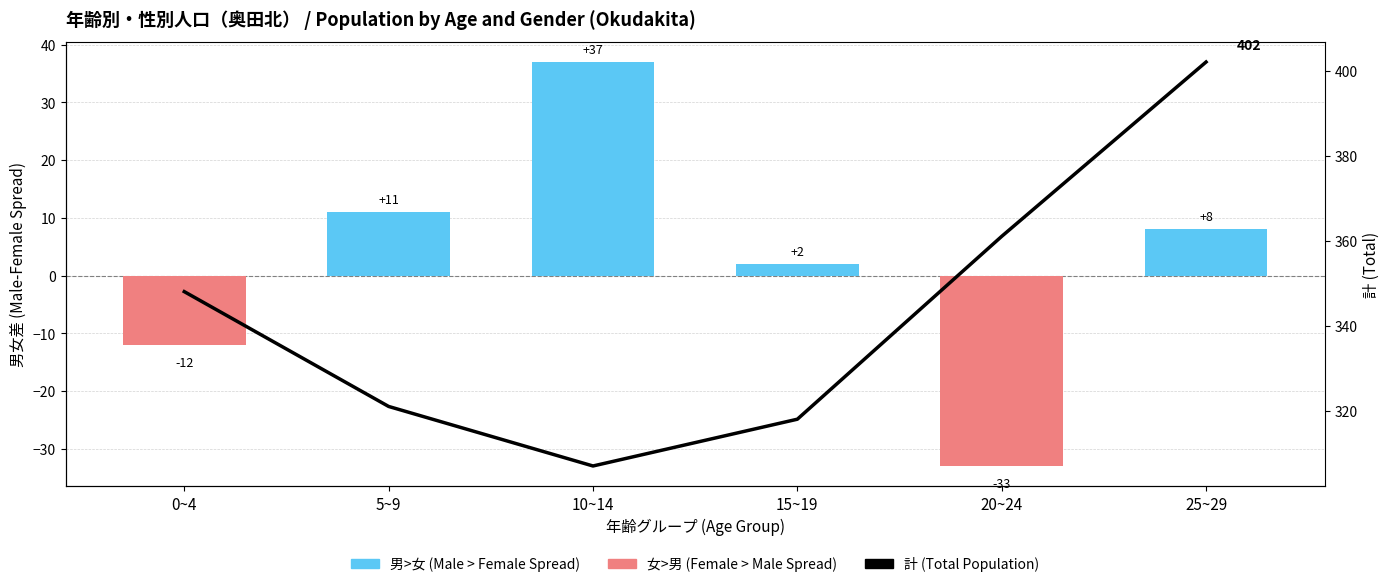

How many bars are there in each group?

2